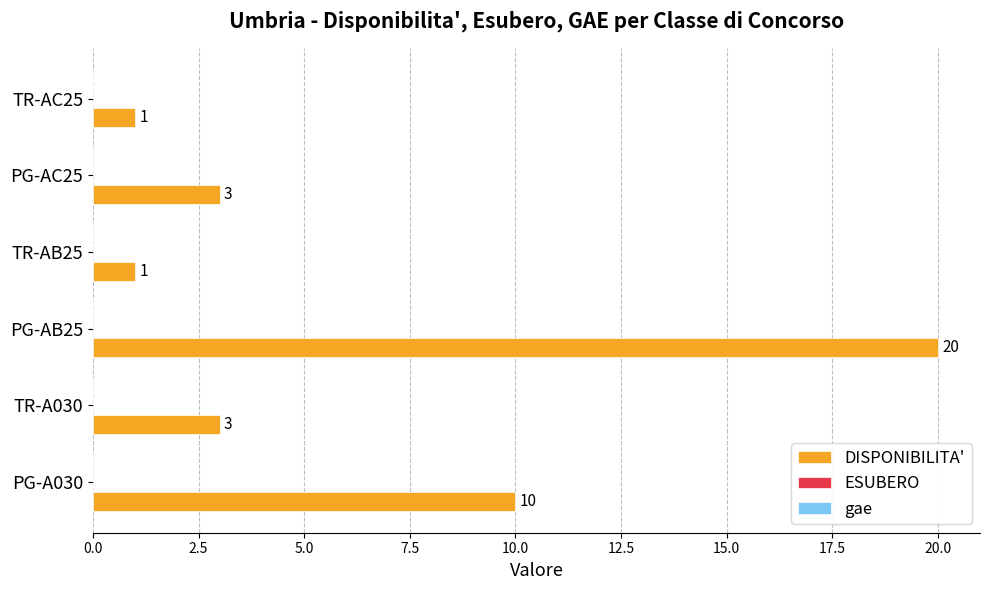

At which category does the chart reach its peak across all series?

PG-AB25